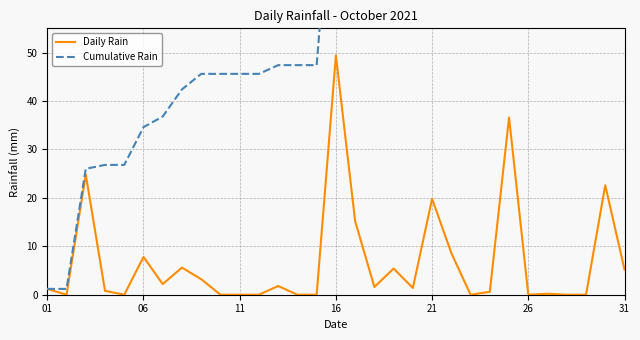

What is the value of the Cumulative Rain point at the 23rd from the left?

148.8